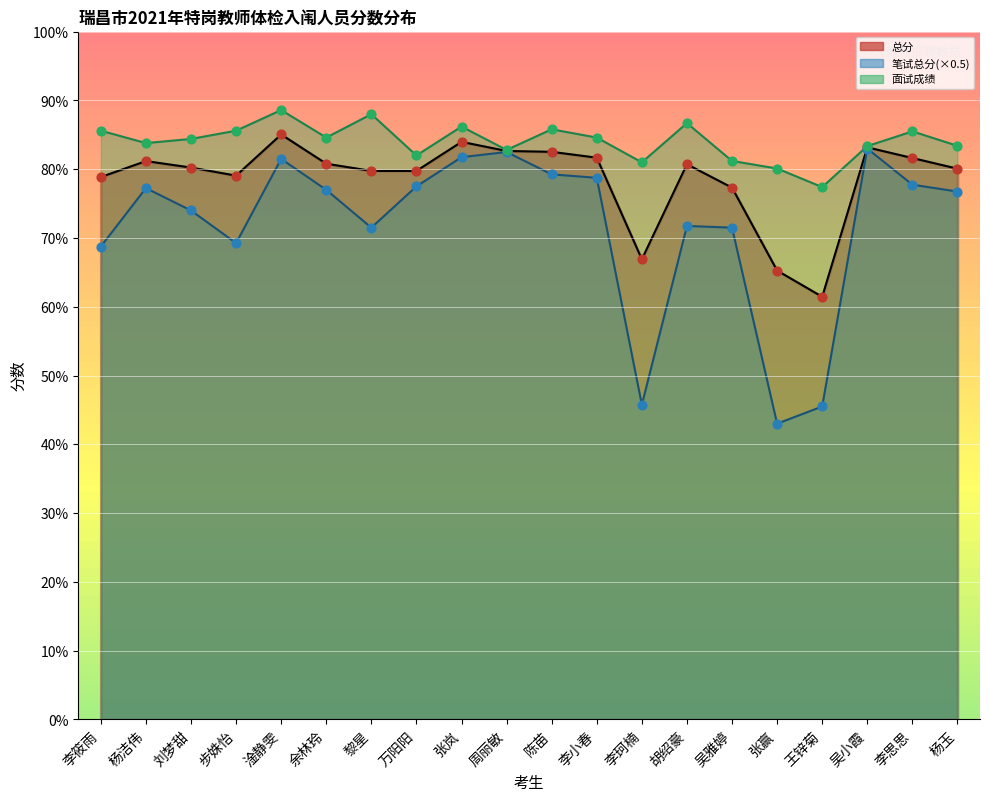

At how many categories does at least one series exceed 83?

14